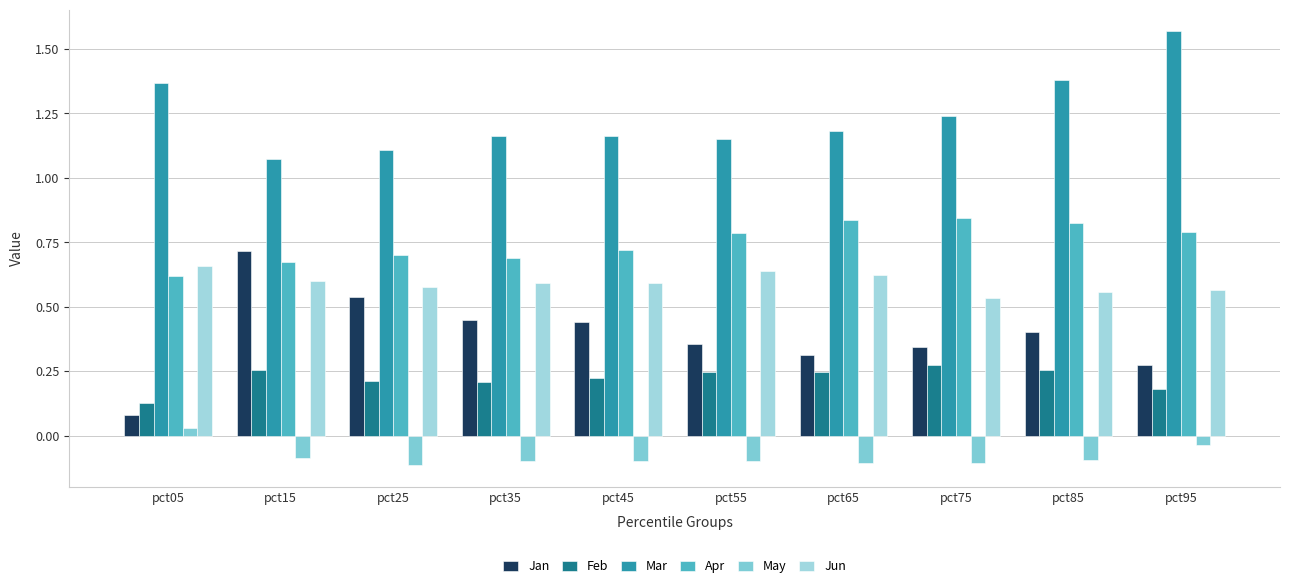

What is the total value across all series at pct05?

2.9